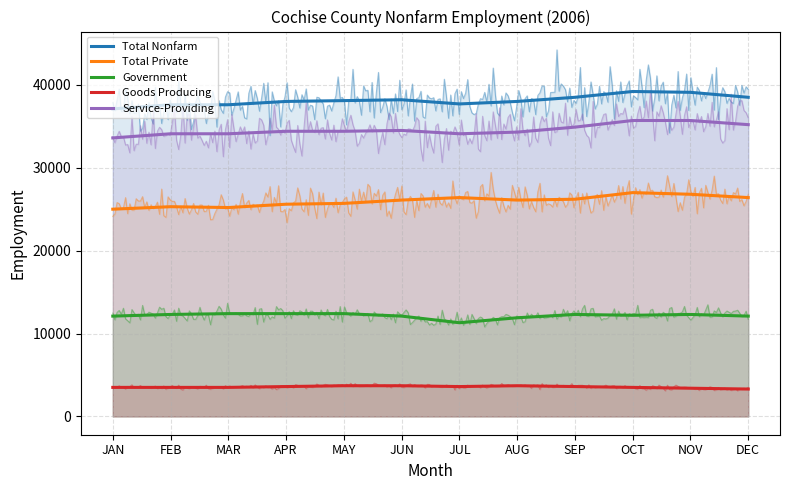

Which has a higher value, SEP or OCT?

OCT